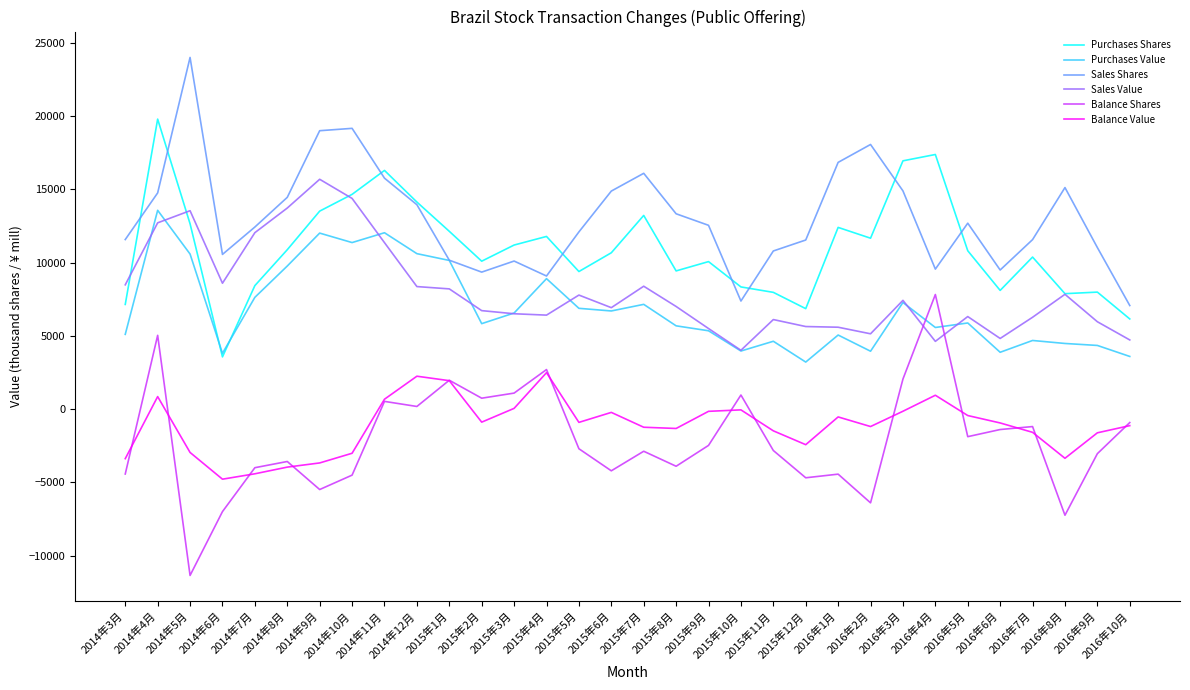

Which series has the largest total across all categories?

Sales Shares